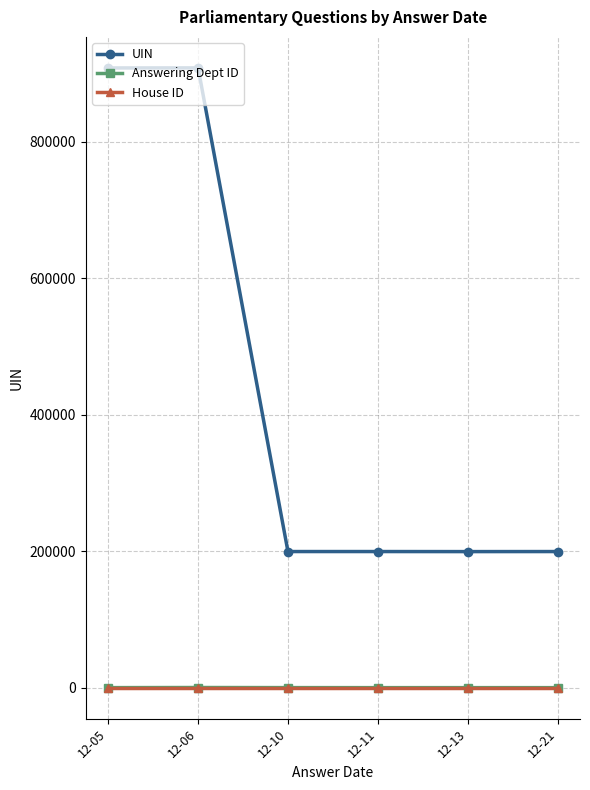

What is the total value across all series at 12-11?

199424.5